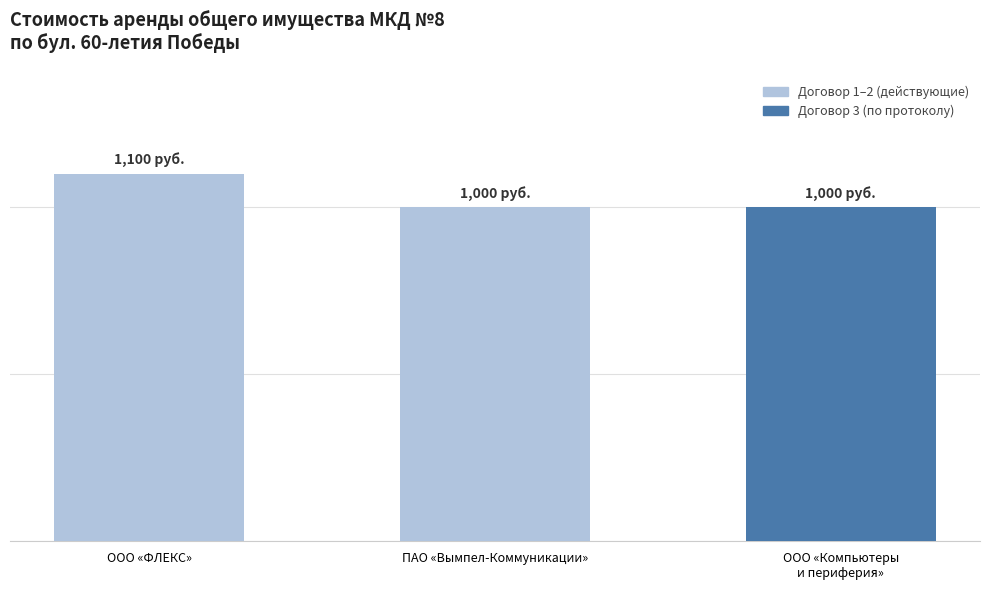

Which label corresponds to the largest value in the chart?

ООО «ФЛЕКС»